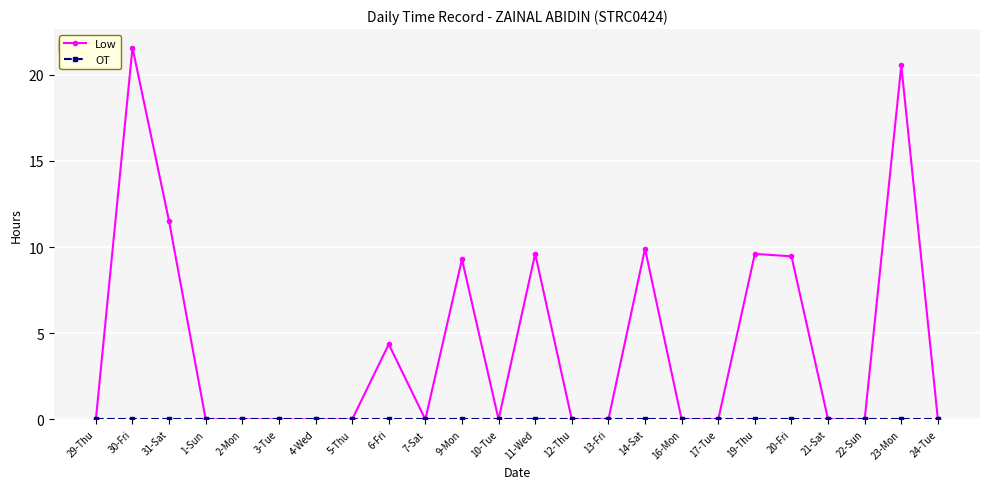

Which series has the largest range (max minus min)?

Low